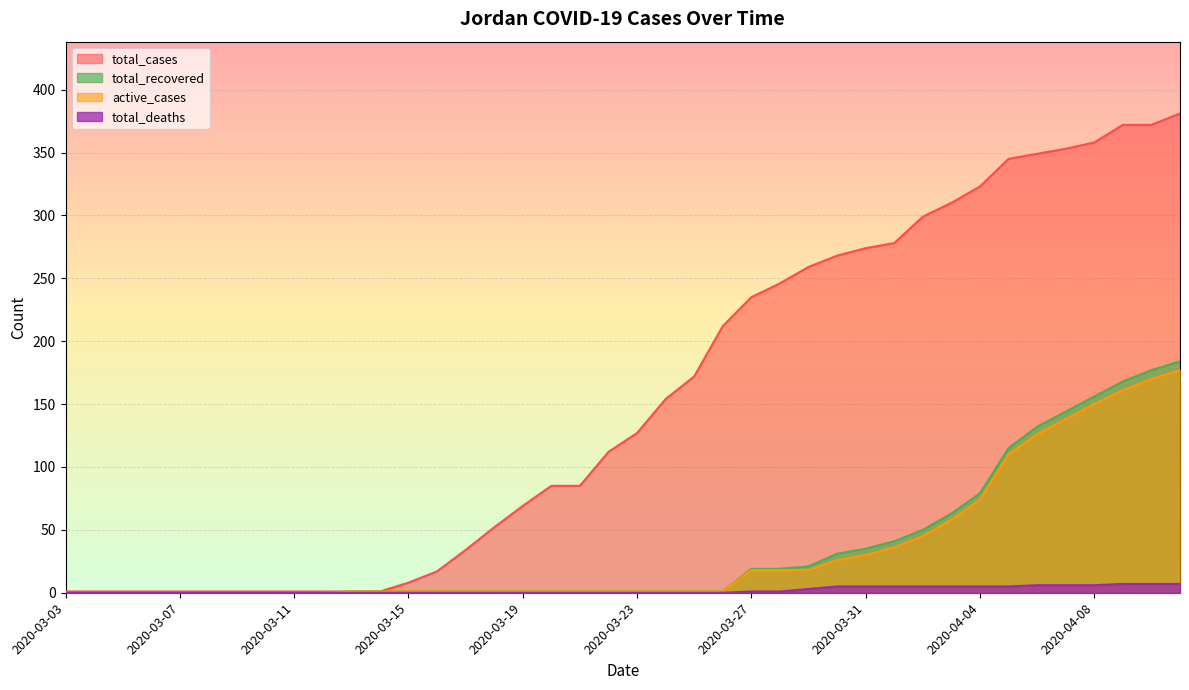

What is the sum of all total_recovered values?

1448